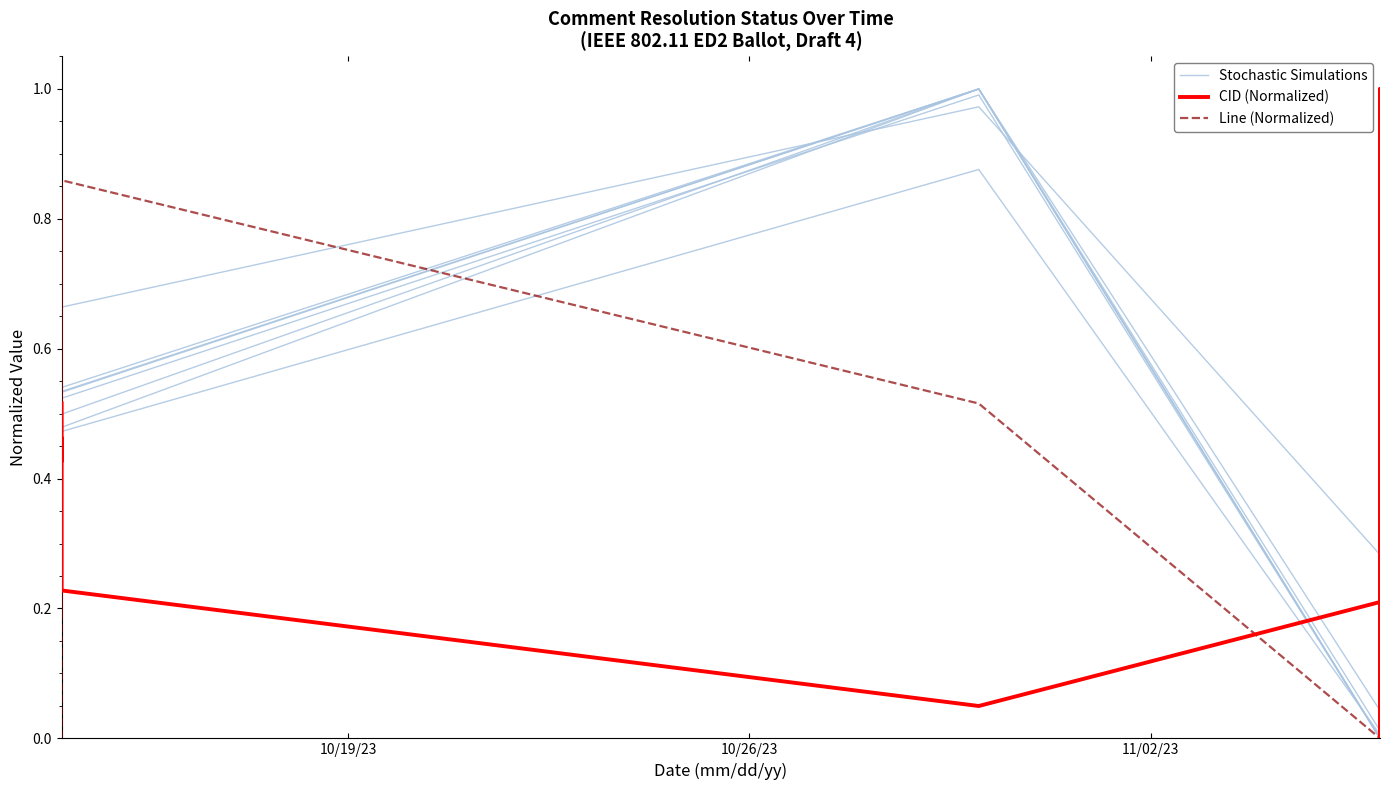

List the series in order of their peak value, highest first.

Stochastic Simulations, CID (Normalized), Line (Normalized)